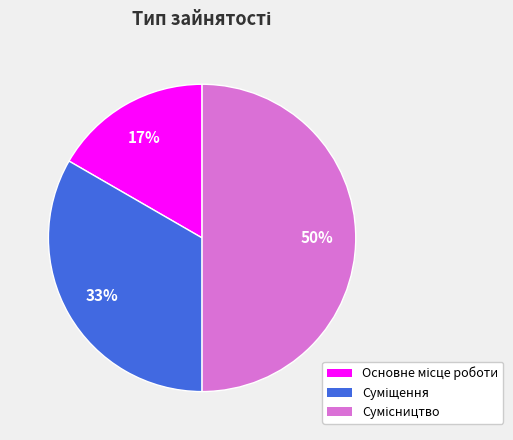

To the nearest percent, what is the average slice percentage?

33%